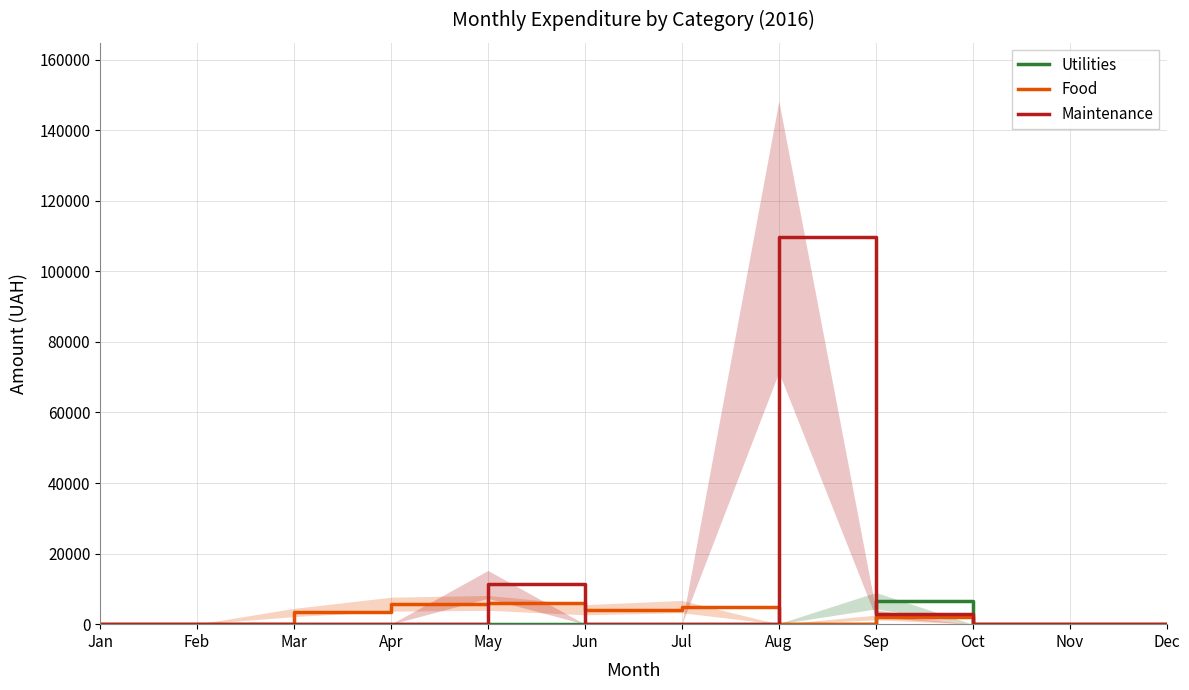

What are all the series names shown in the legend?

Utilities, Food, Maintenance